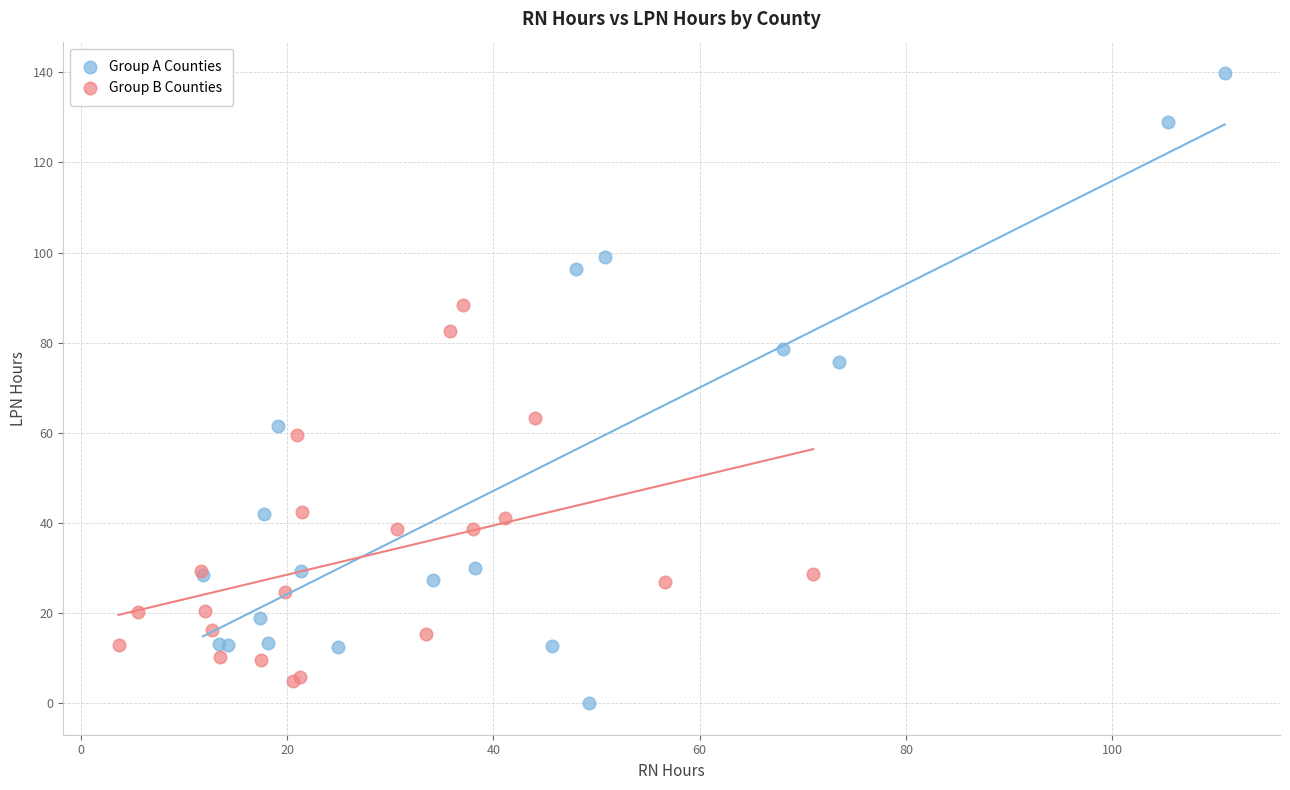

Which series reaches the maximum Y coordinate?

Group A Counties